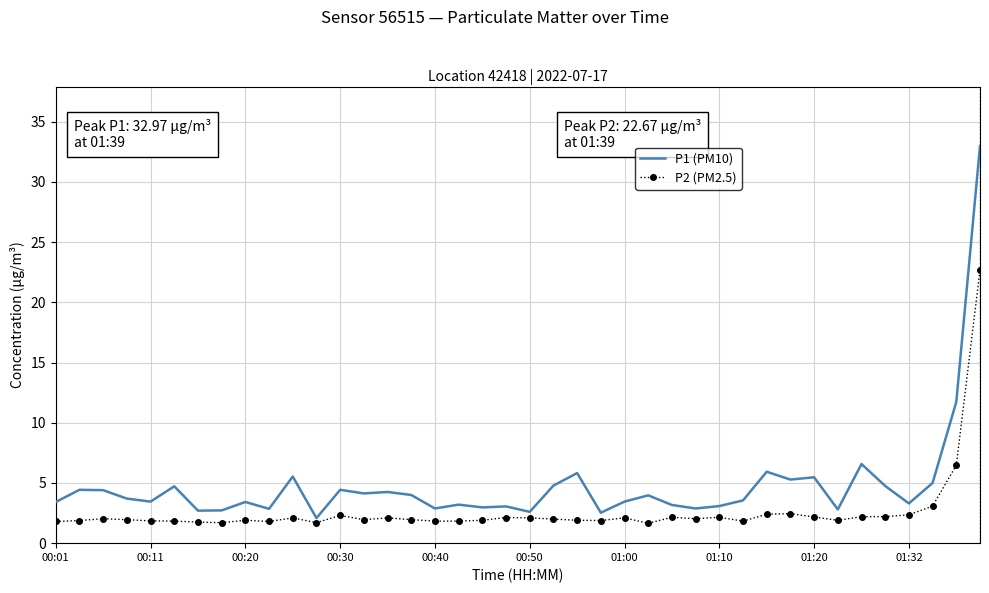

Which series has the widest spread of values?

P1 (PM10)